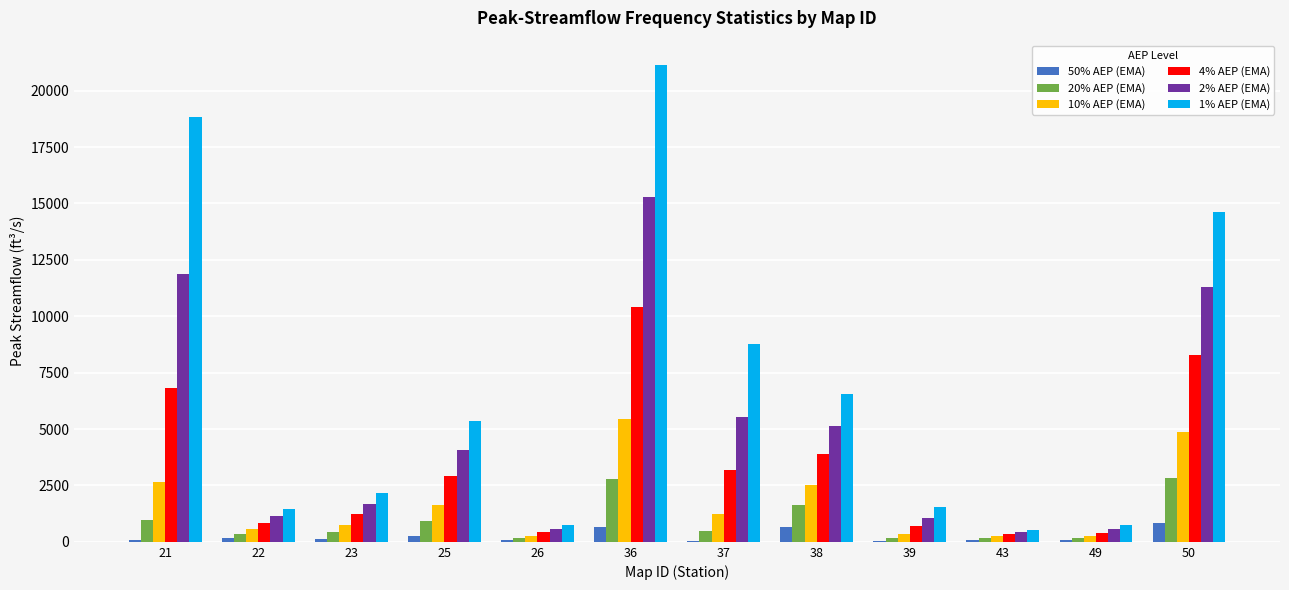

What is the total value across all series at 23?

6352.1